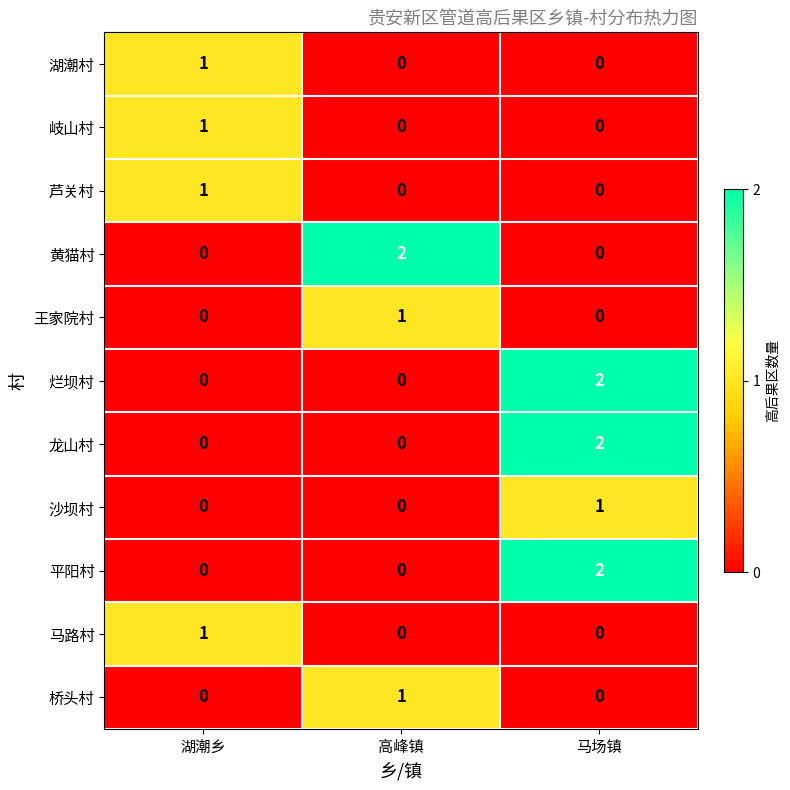

Which series changed the most between 湖潮乡 and 高峰镇?

黄猫村